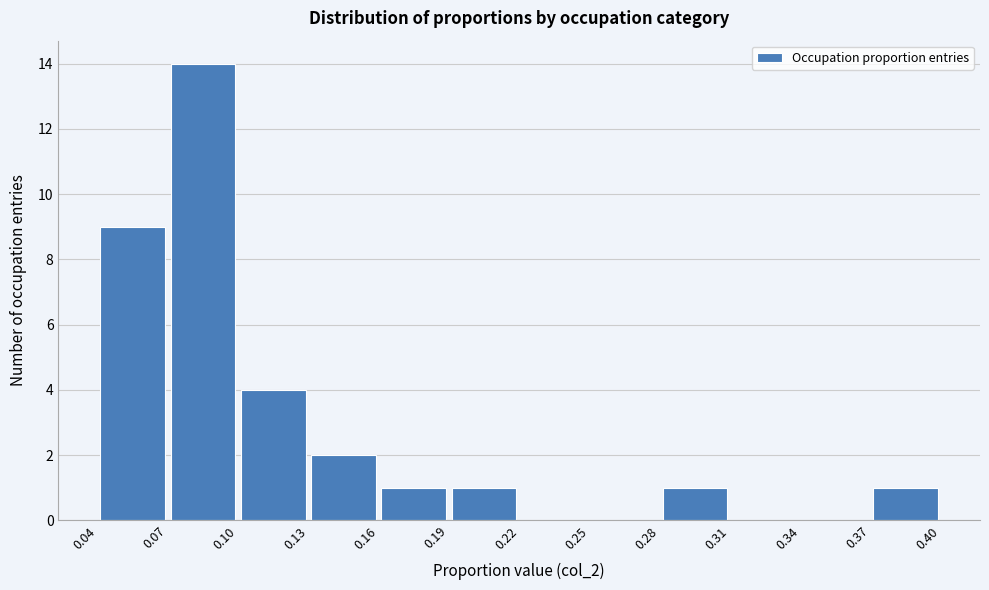

Reading left to right, list every bar in this chart as the range it spans on the x-axis followed by its height. The values are not printed on the chart, so give them approximately, as read against the axis.

0.04 to 0.07: 9
0.07 to 0.10: 14
0.10 to 0.13: 4
0.13 to 0.16: 2
0.16 to 0.19: 1
0.19 to 0.22: 1
0.22 to 0.25: 0
0.25 to 0.28: 0
0.28 to 0.31: 1
0.31 to 0.34: 0
0.34 to 0.37: 0
0.37 to 0.40: 1